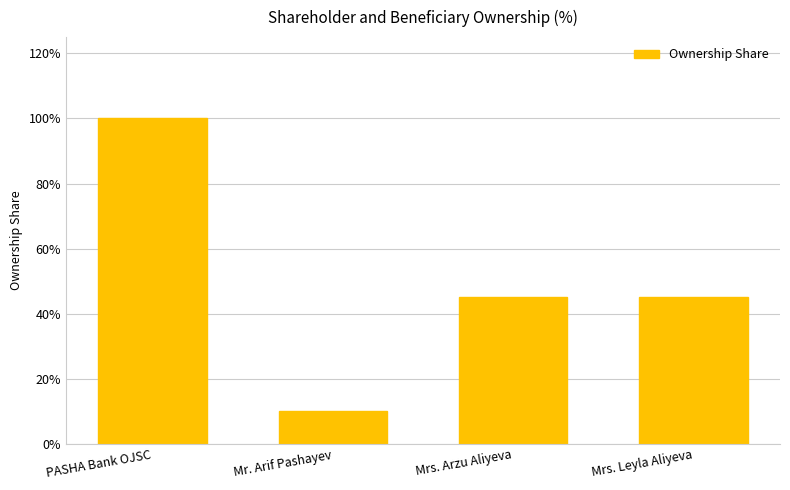

How many values are between 0 and 1?

4